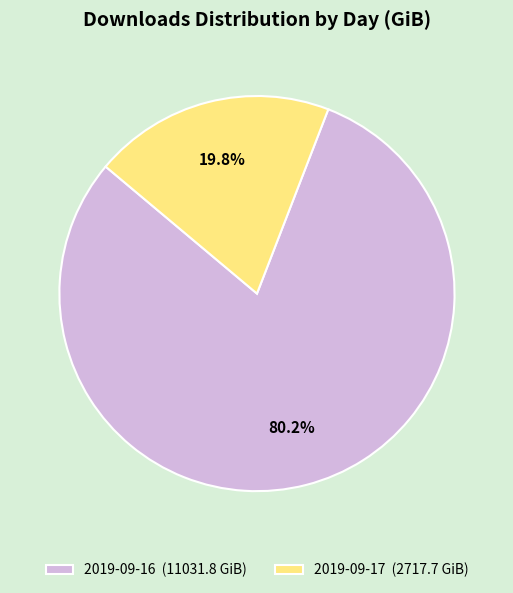

Is there a majority slice in this chart?

Yes